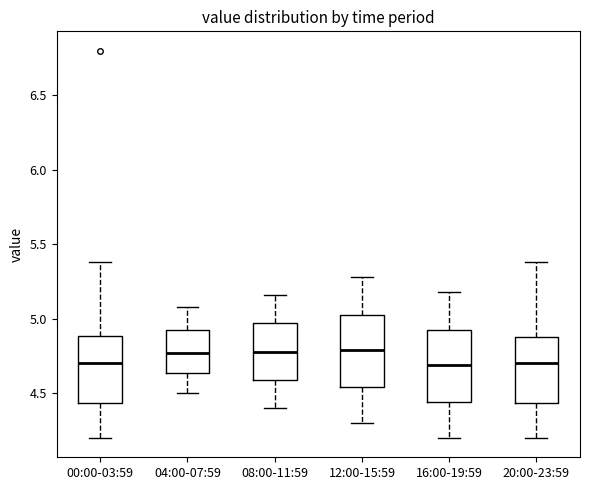

Reading left to right, read every box against the y-axis: the position of its median line, the range the box covers, and the ends of its whiskers. The values are not printed on the chart, so give them approximately, as read against the axis.

00:00-03:59: median 4.70, box 4.45 to 4.90, whiskers 4.20 to 5.40
04:00-07:59: median 4.75, box 4.65 to 4.95, whiskers 4.50 to 5.10
08:00-11:59: median 4.80, box 4.60 to 4.95, whiskers 4.40 to 5.15
12:00-15:59: median 4.80, box 4.55 to 5.05, whiskers 4.30 to 5.30
16:00-19:59: median 4.70, box 4.45 to 4.95, whiskers 4.20 to 5.20
20:00-23:59: median 4.70, box 4.45 to 4.90, whiskers 4.20 to 5.40